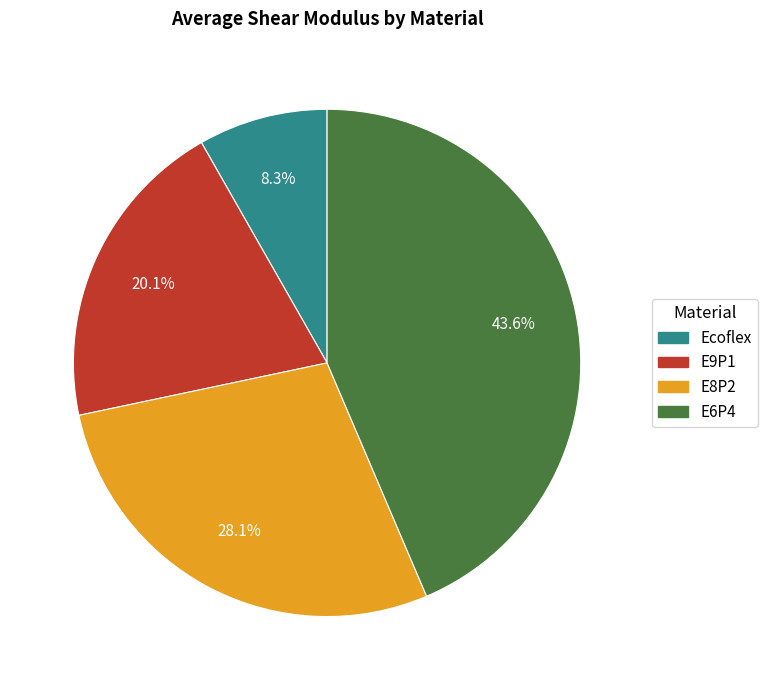

Which has a higher value, E9P1 or Ecoflex?

E9P1